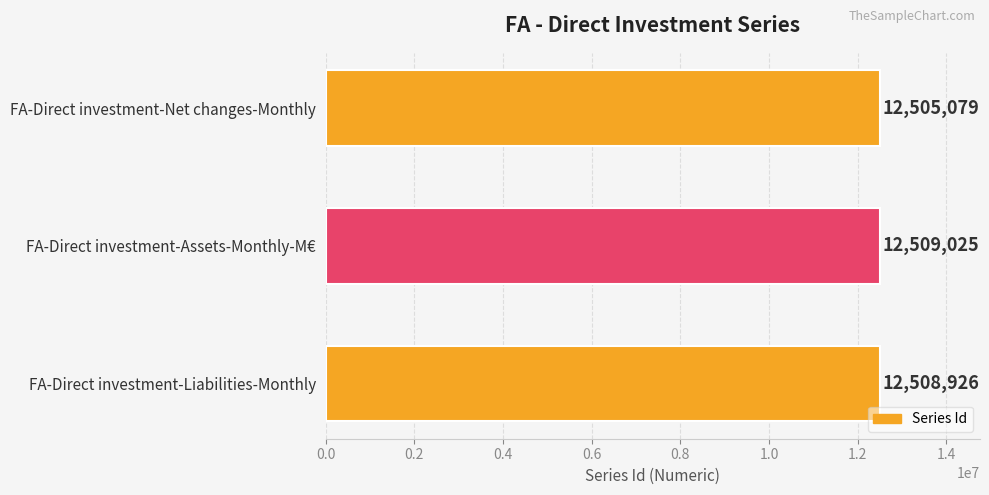

What is the sum of all values?

37523030